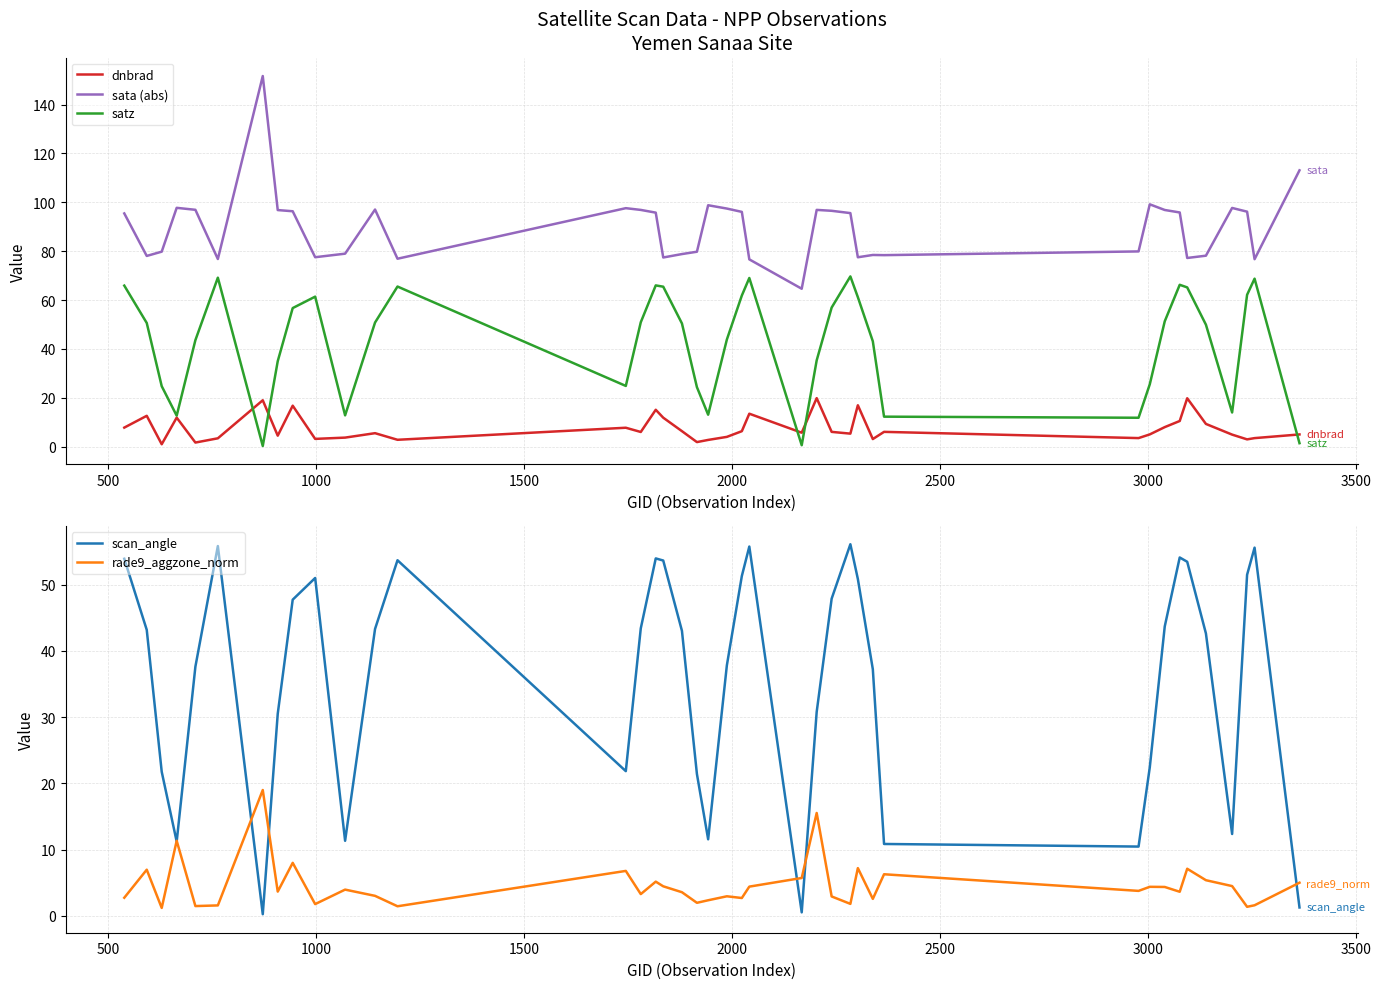

True or false: dnbrad and sata (abs) intersect in this chart.

False